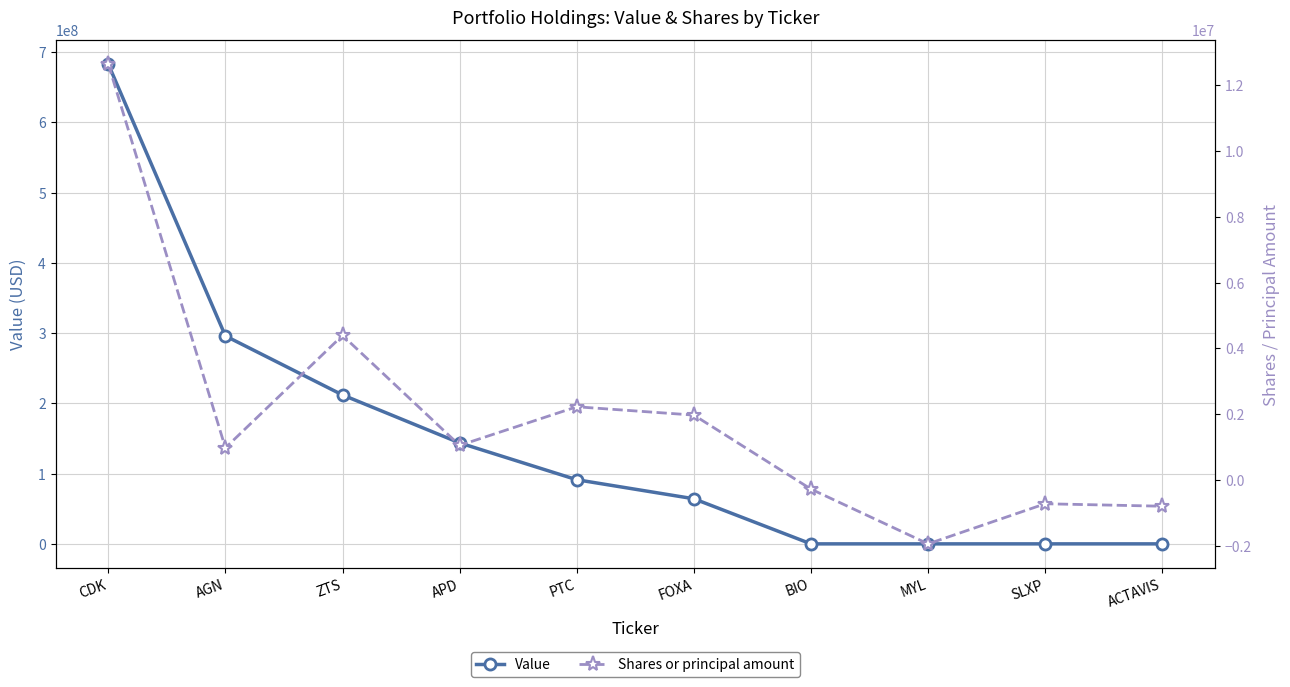

What are all the series names shown in the legend?

Value, Shares or principal amount